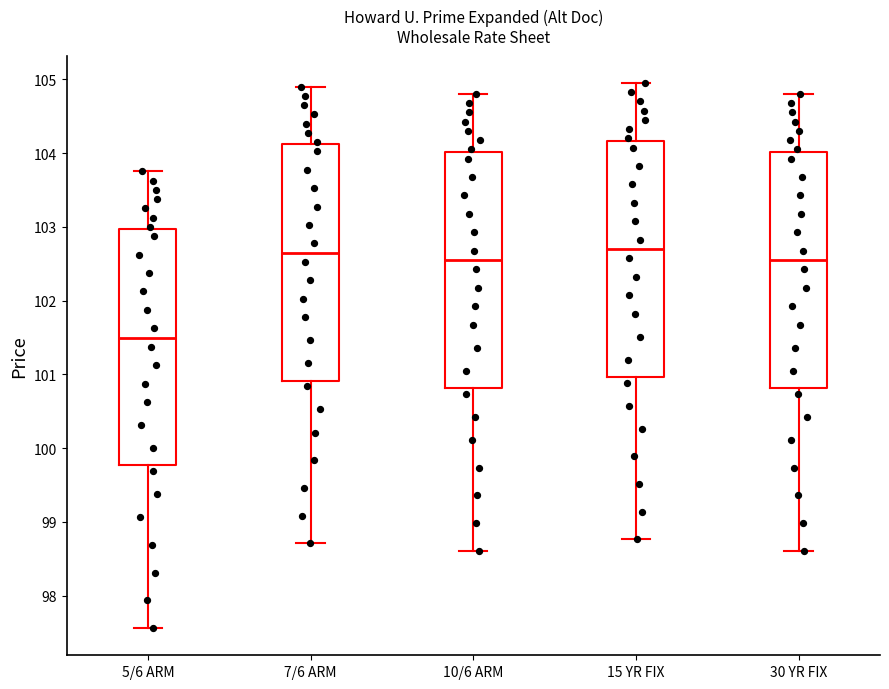

Reading left to right, transcribe this box plot: for each box, give where its median line is, the range the box spans, and where its two whiskers end, as read against the y-axis. The values are not printed on the chart, so give them approximately, as read against the axis.

5/6 ARM: median 101.5, box 99.8 to 103.0, whiskers 97.6 to 103.8
7/6 ARM: median 102.7, box 100.9 to 104.1, whiskers 98.7 to 104.9
10/6 ARM: median 102.6, box 100.8 to 104.0, whiskers 98.6 to 104.8
15 YR FIX: median 102.7, box 101.0 to 104.2, whiskers 98.8 to 105.0
30 YR FIX: median 102.6, box 100.8 to 104.0, whiskers 98.6 to 104.8